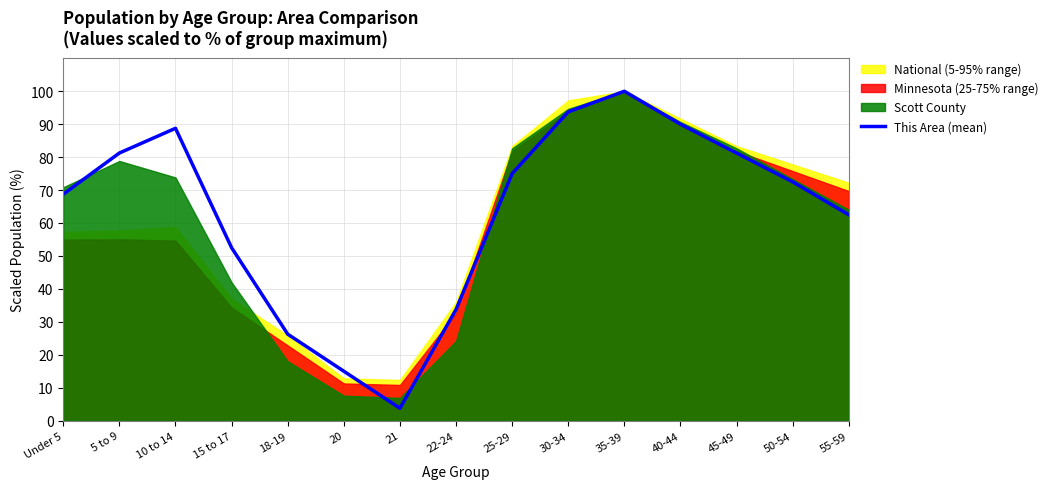

Reading right to left, list all the values displayed in this chart.

55-59=62.5	50-54=72.5	45-49=81.2	40-44=90.0	35-39=100.0	30-34=93.8	25-29=75.0	22-24=33.8	21=3.8	20=15.0	18-19=26.2	15 to 17=52.5	10 to 14=88.8	5 to 9=81.2	Under 5=68.8